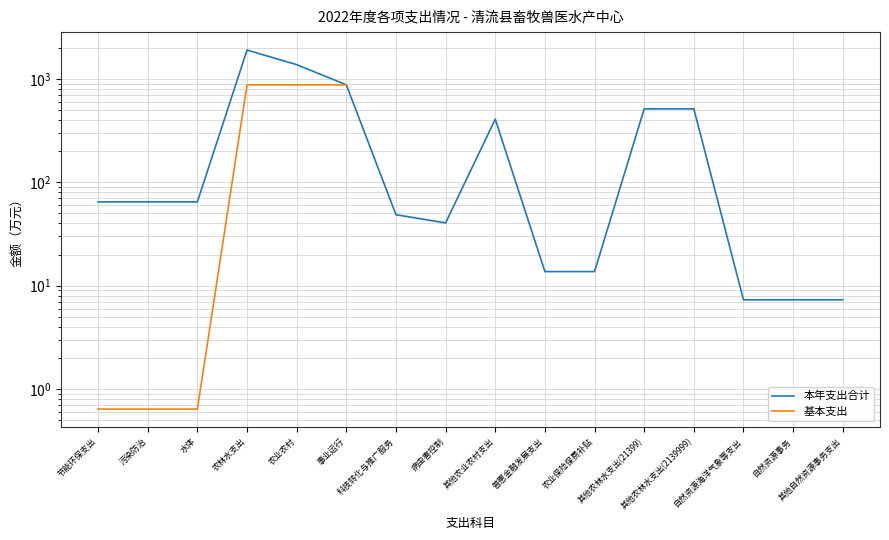

Rank the series by their maximum value, from highest to lowest.

本年支出合计, 基本支出